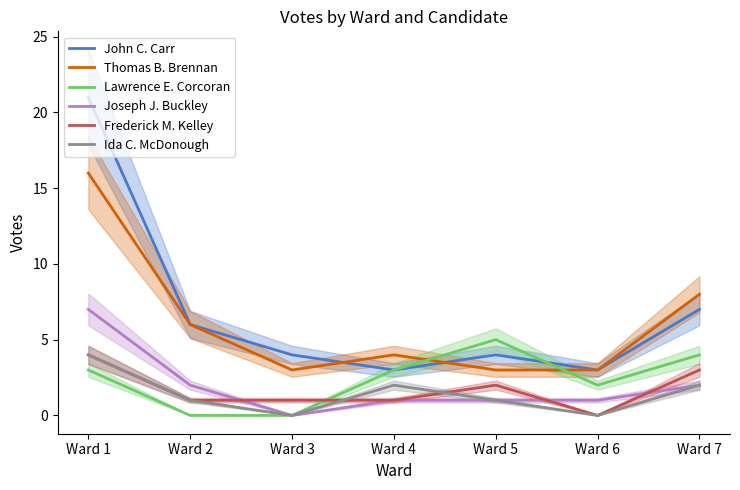

How many Ida C. McDonough values are between 0 and 2?

6